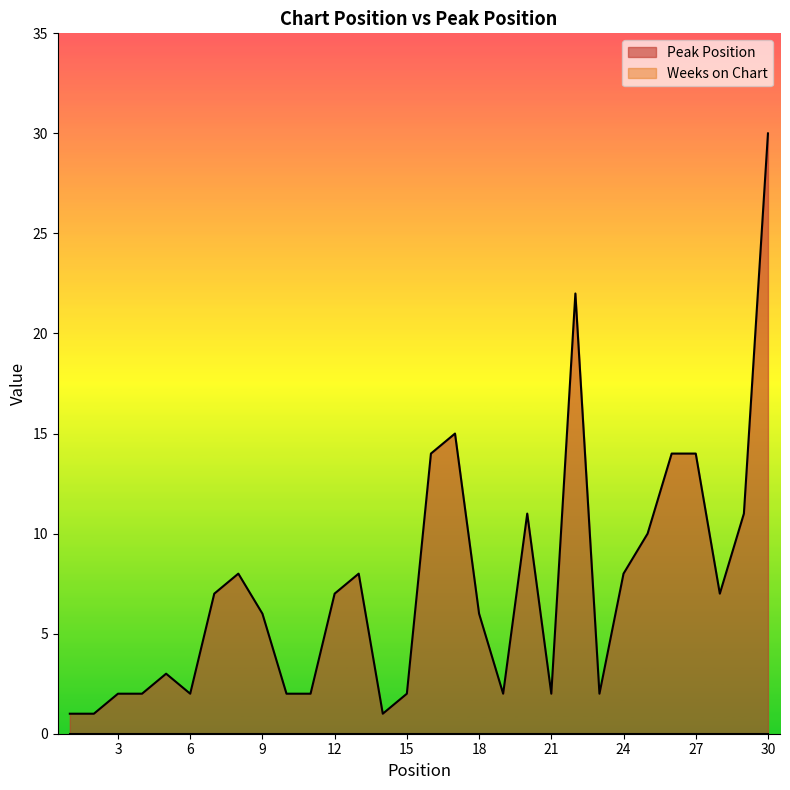

Where is the data nearest to the value 15?

17